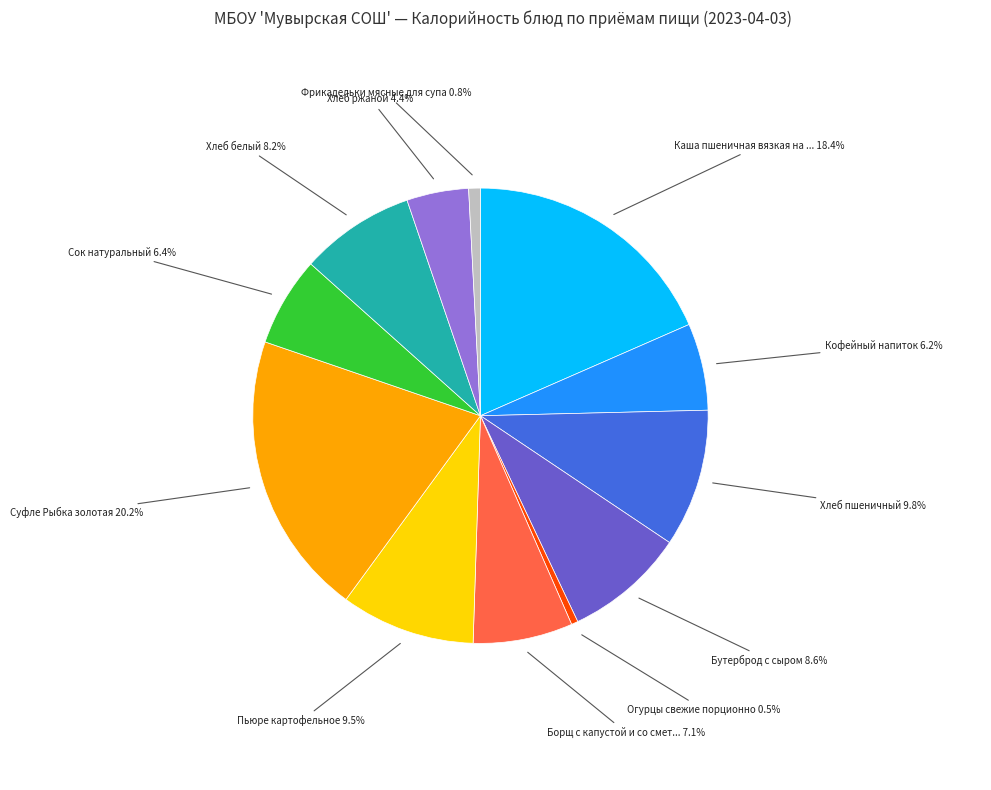

Is there any slice that represents more than half of the pie?

No